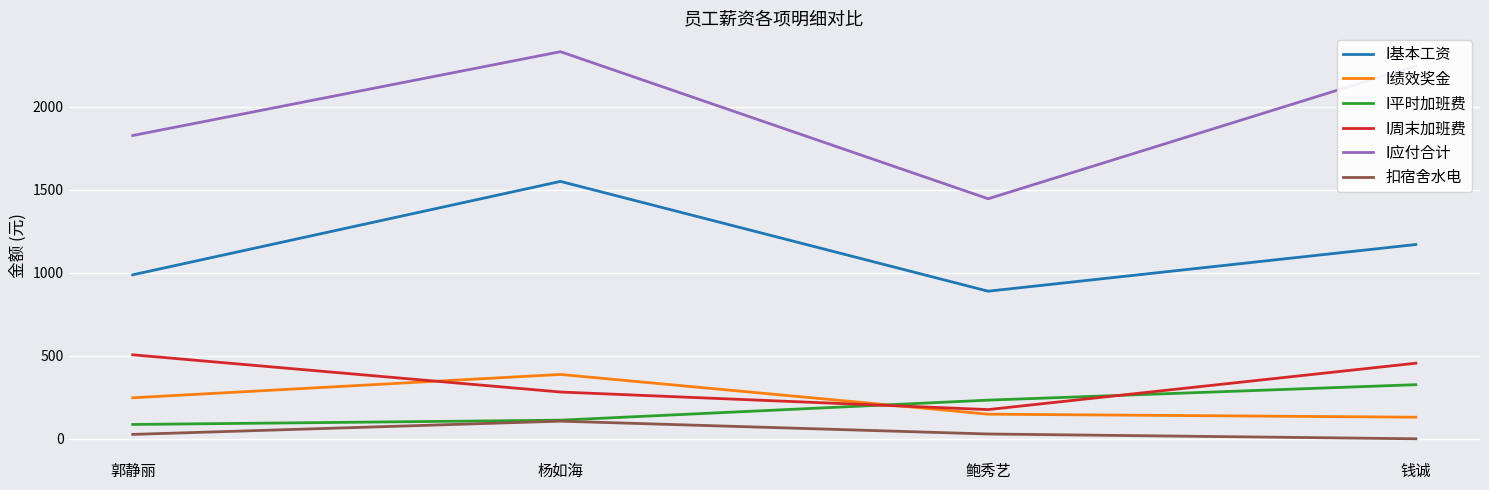

List the series in order of their peak value, lowest first.

扣宿舍水电, I平时加班费, I绩效奖金, I周末加班费, I基本工资, I应付合计